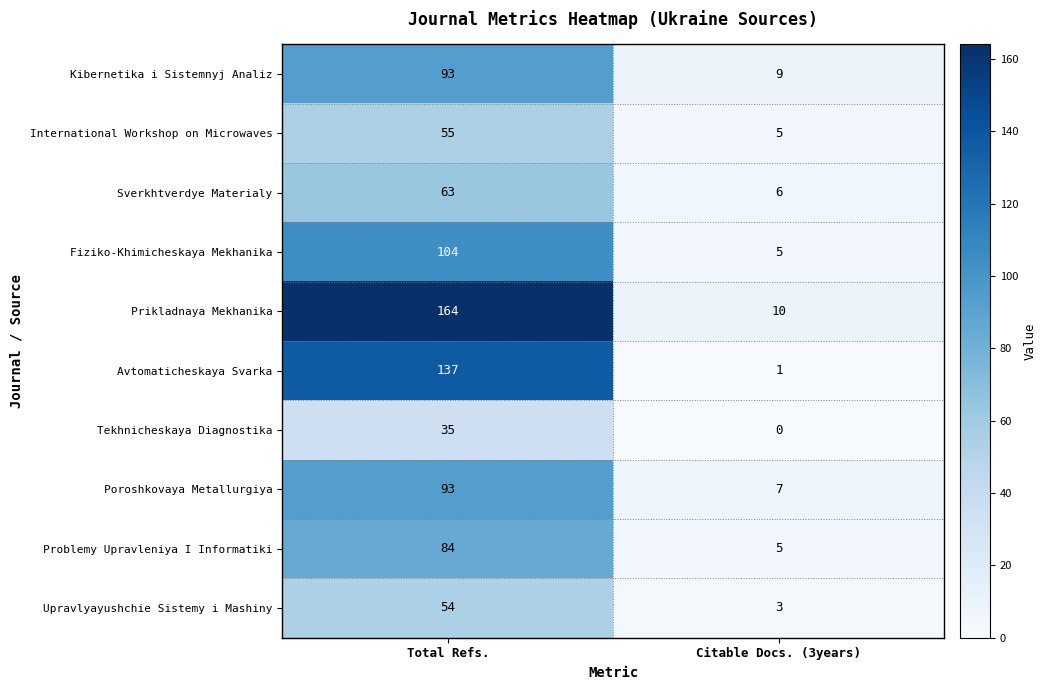

What is the sum of the Kibernetika i Sistemnyj Analiz values at Citable Docs. (3years) and Total Refs.?

102